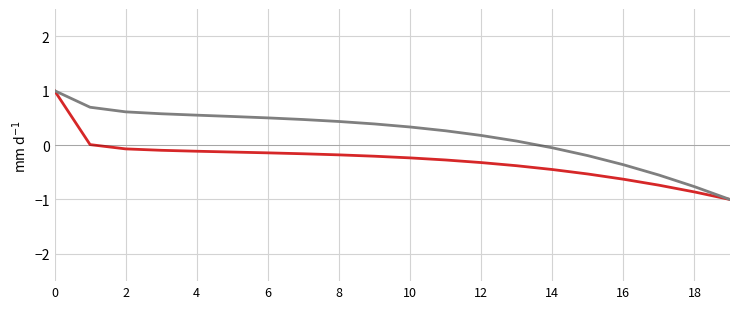

What is the smallest value displayed?

-1.0